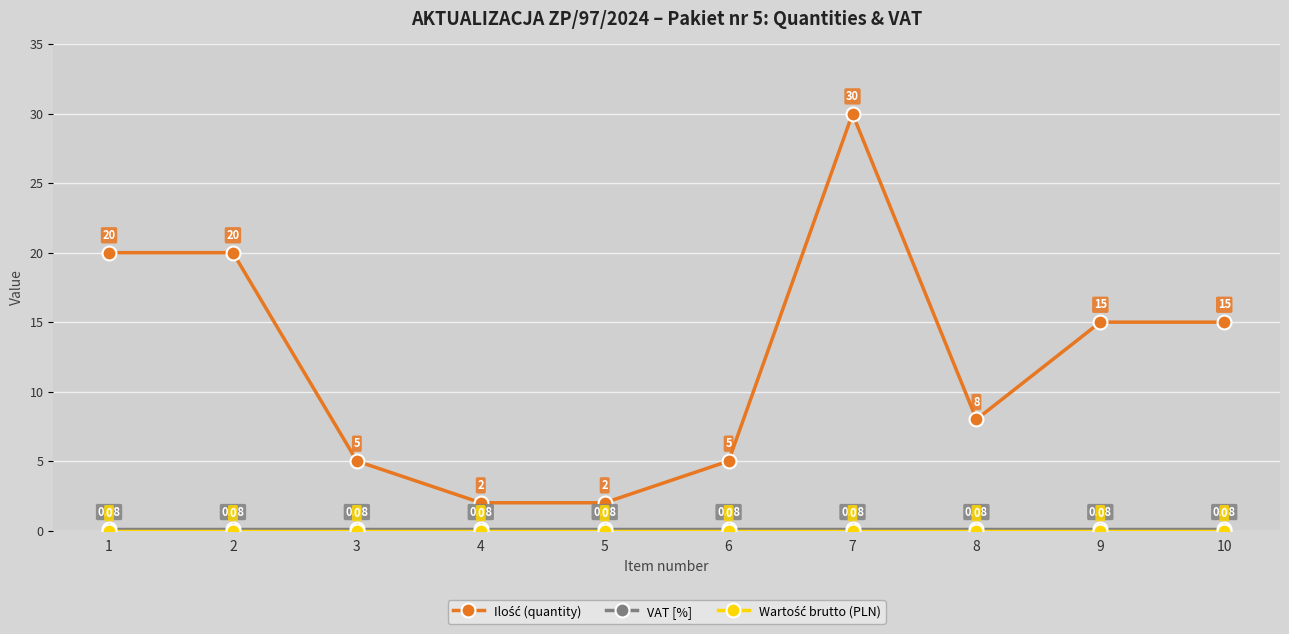

At which category is the sum across all series the highest?

7